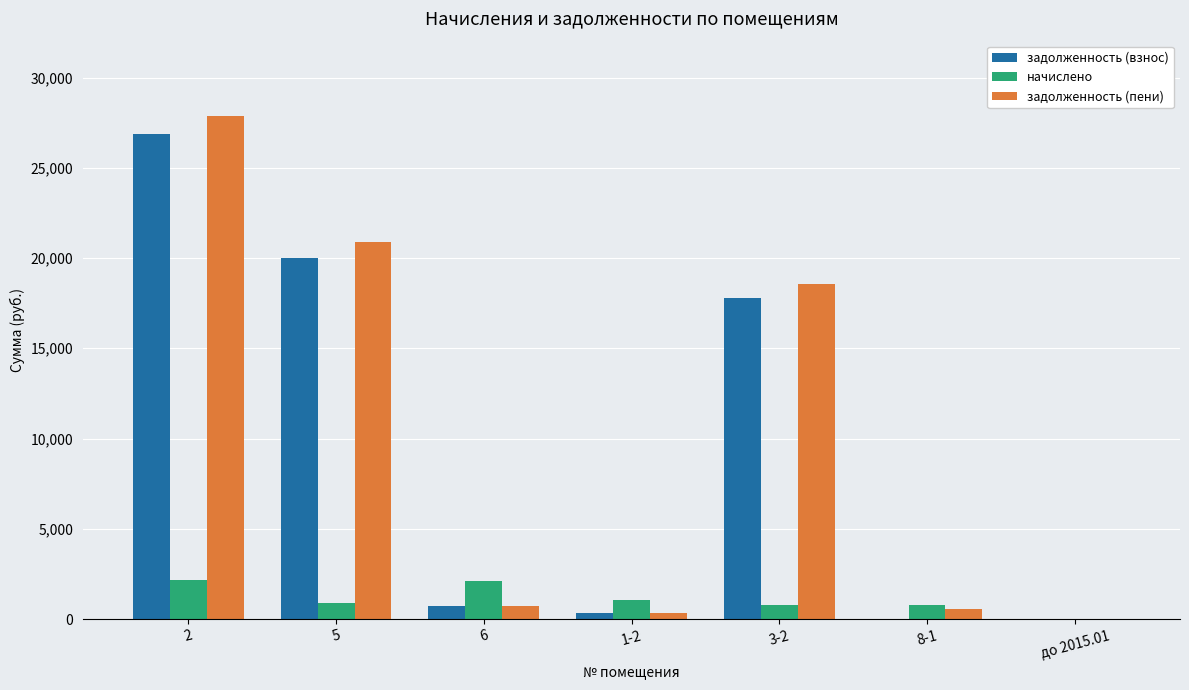

What is the greatest value displayed?

27861.9